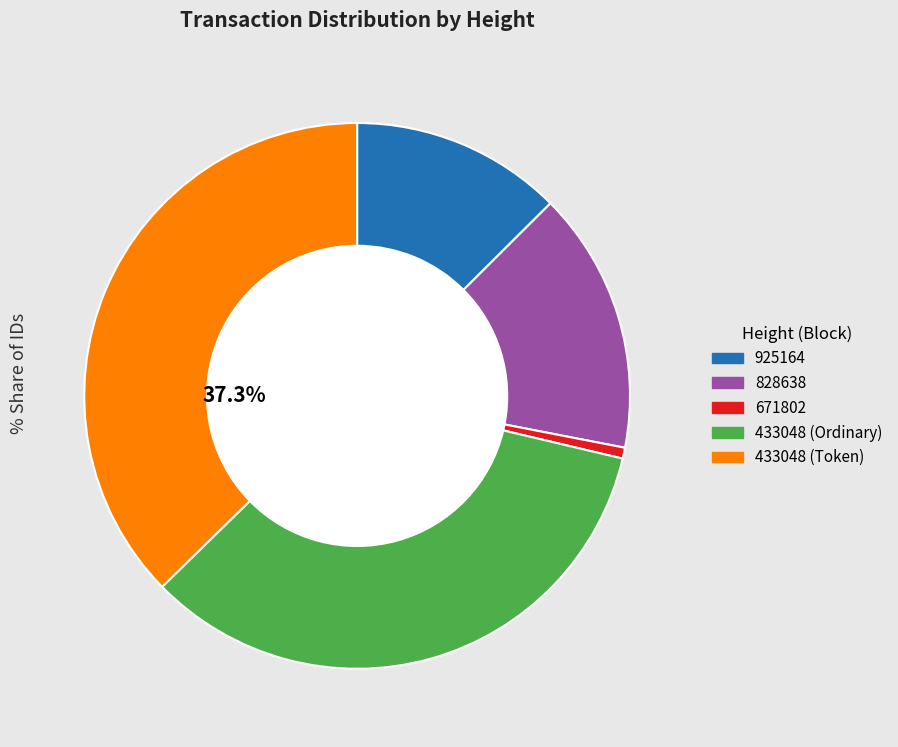

Rank the categories by value from lowest to highest.

671802, 925164, 828638, 433048 (Ordinary), 433048 (Token)